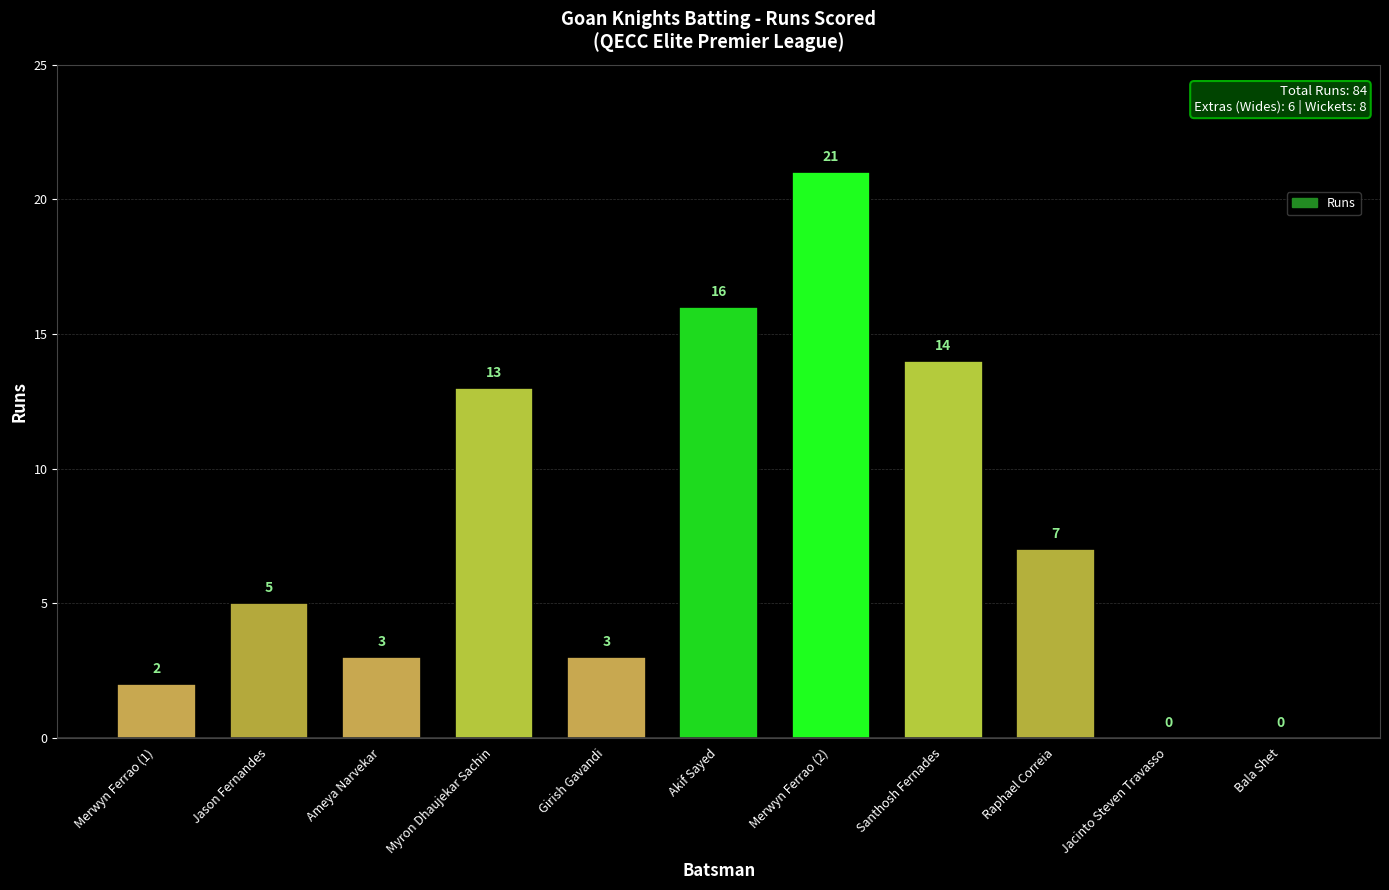

What is the change in value from Santhosh Fernades to Raphael Correia?

-7